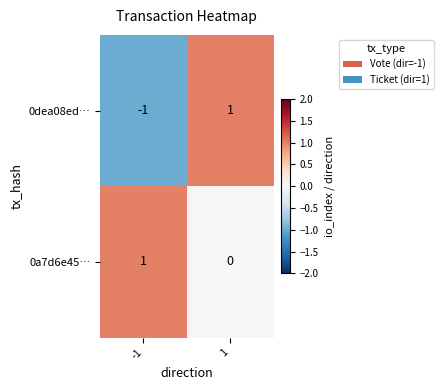

Rank the series by their average value, from highest to lowest.

0a7d6e45…, 0dea08ed…